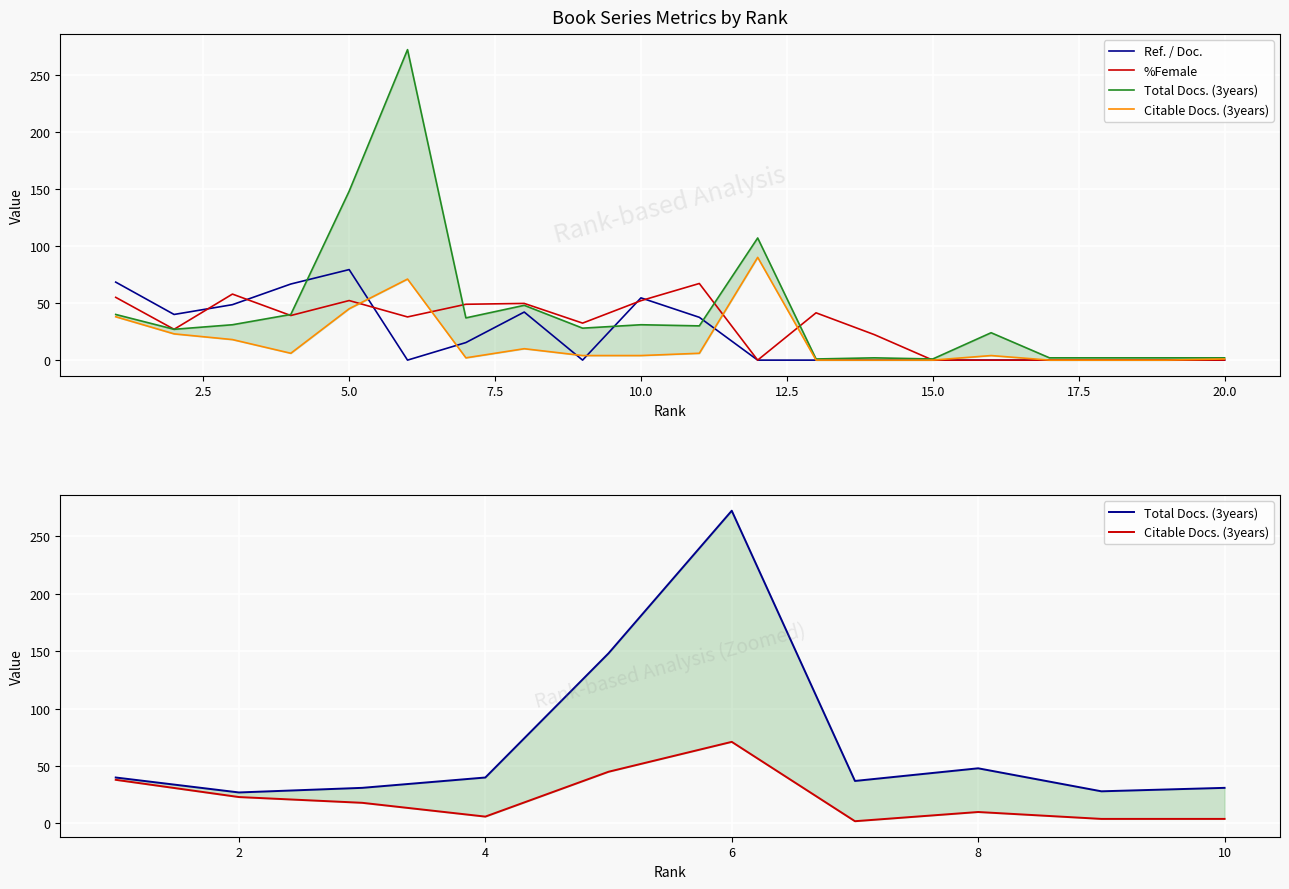

Rank the series at 10 from lowest to highest value.

Citable Docs. (3years), Total Docs. (3years), %Female, Ref. / Doc.